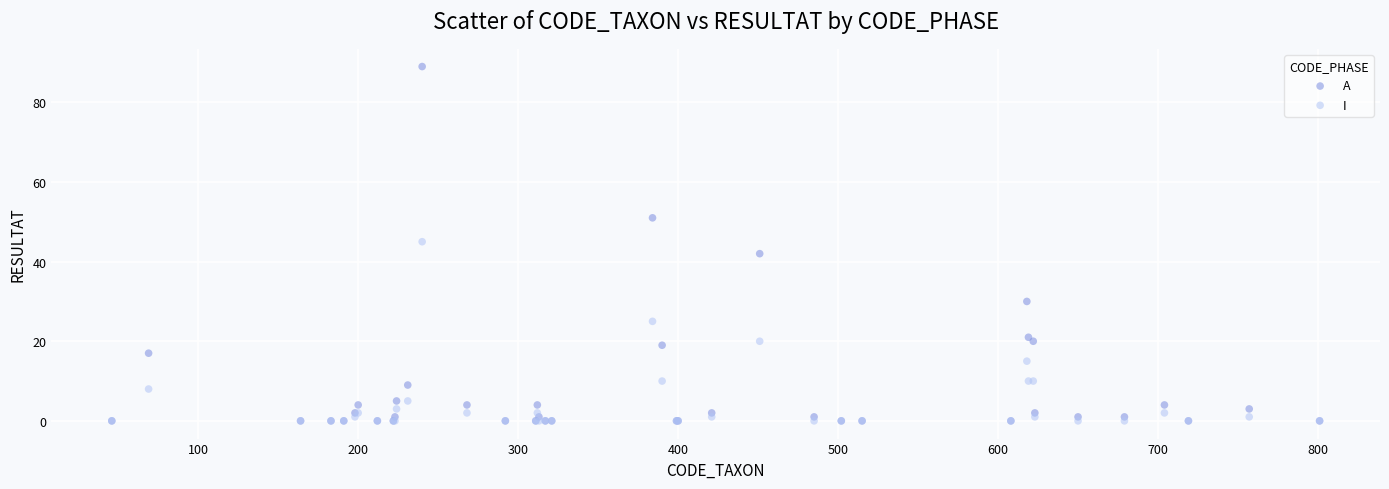

In the A series, what Y value is closest to 44?

42